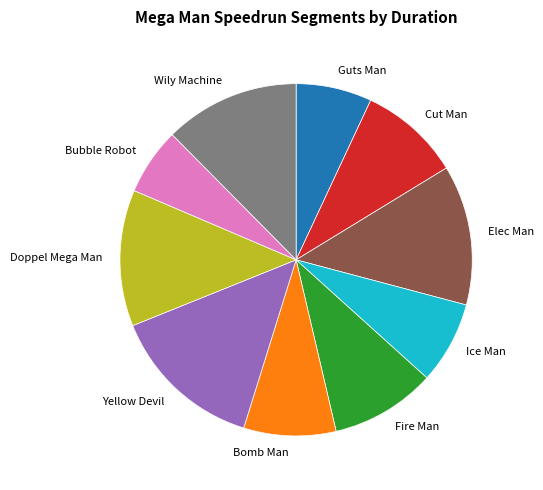

Which slice is the largest?

Yellow Devil